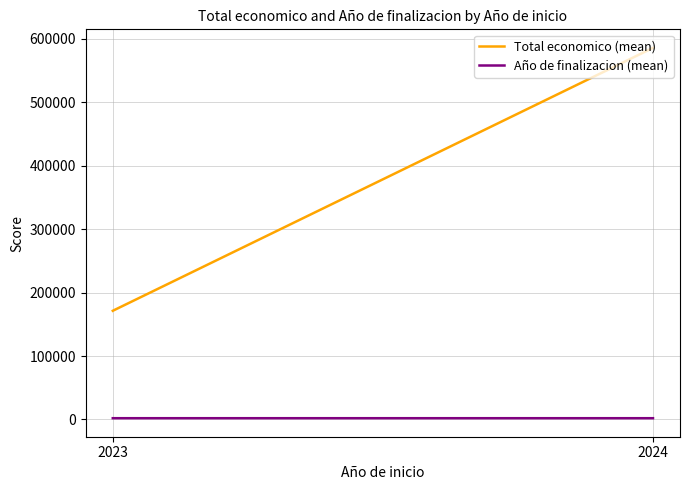

Is it true that Año de finalizacion (mean) equals 1039.4 at 2023?

False